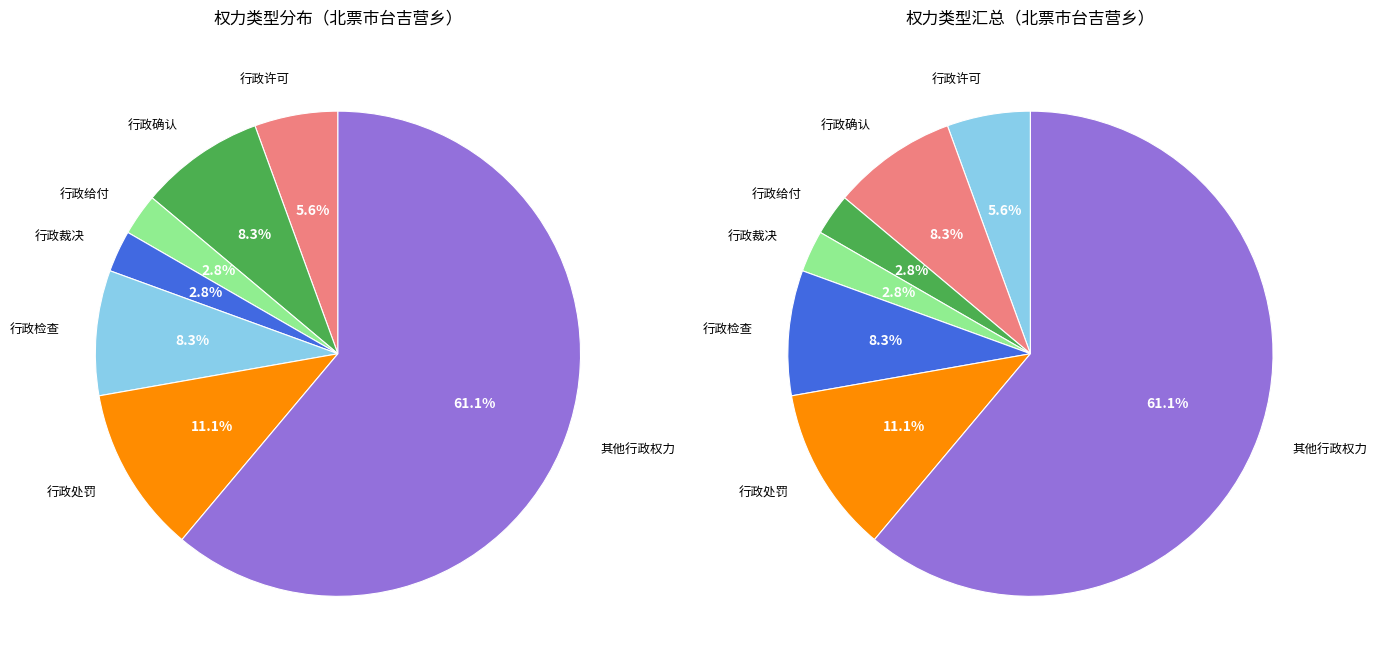

Count the number of slices in the pie.

7